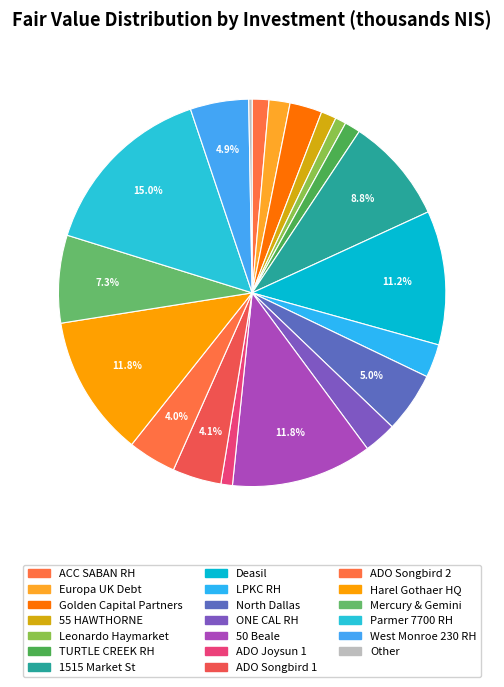

To the nearest percent, what portion does ADO Songbird 2 represent?

4%